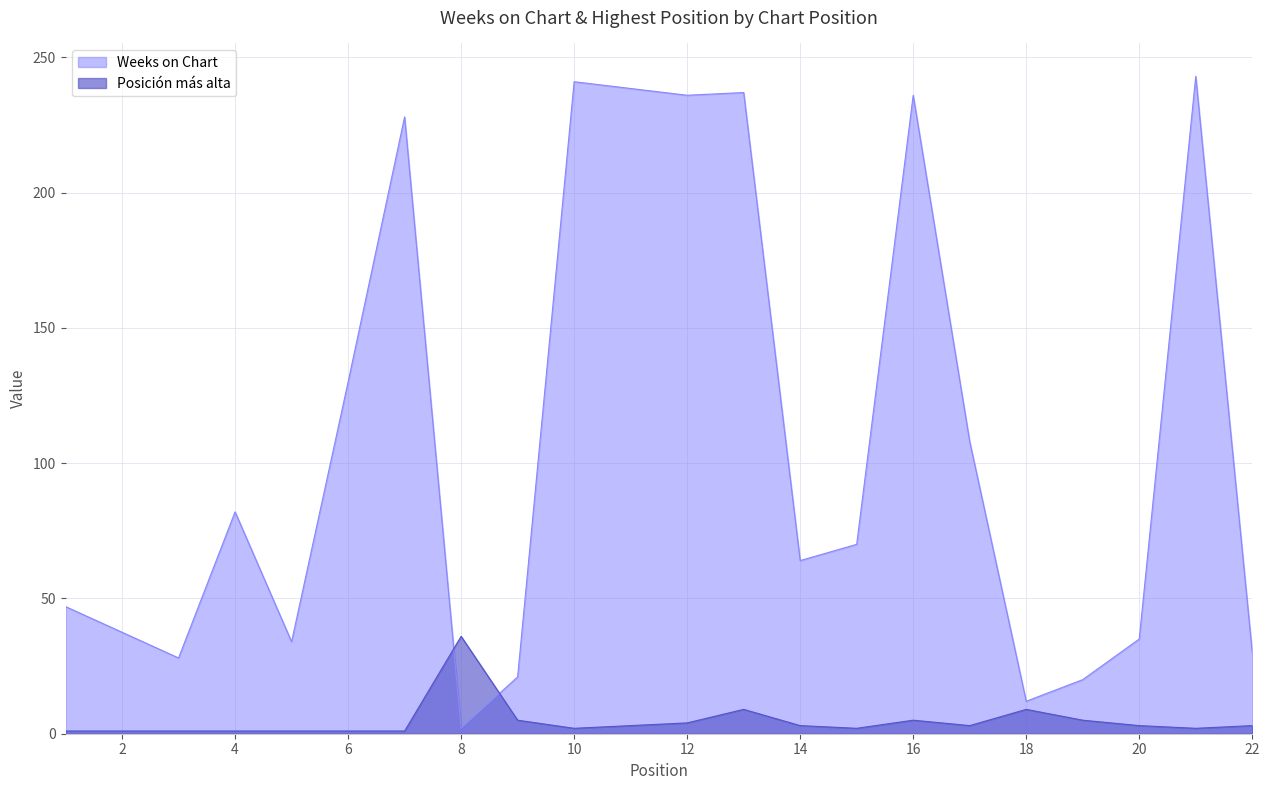

Where do Weeks on Chart and Posición más alta first cross each other?

7 and 8